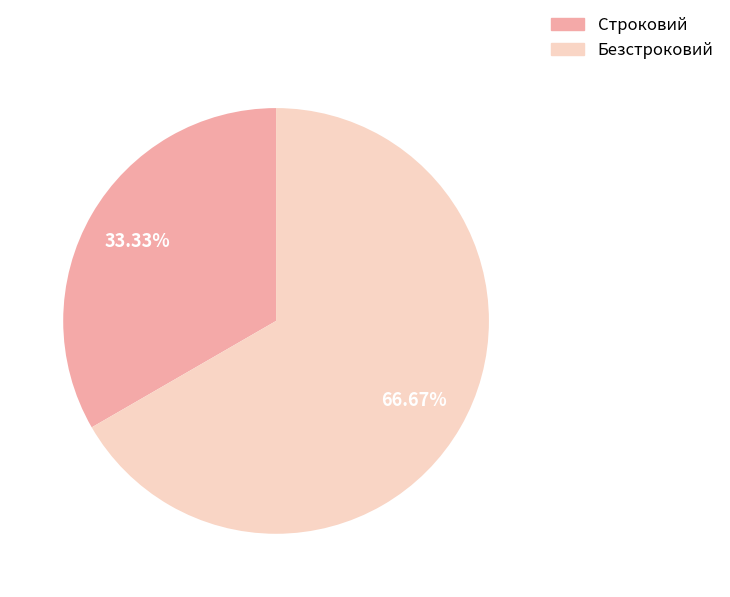

Rank the categories by value from highest to lowest.

Безстроковий, Строковий